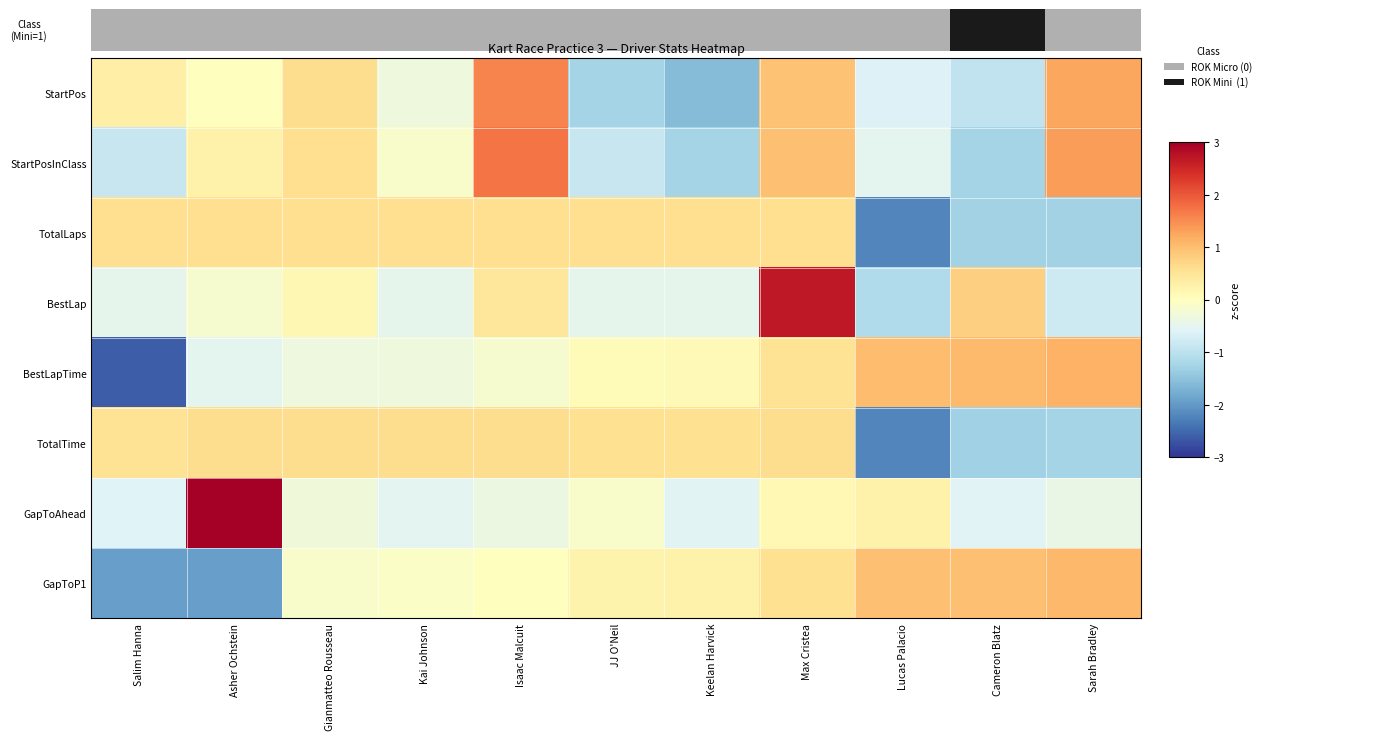

Reading left to right, extract all data points from this chart.

StartPos: Salim Hanna=0.3	Asher Ochstein=0.0	Gianmatteo Rousseau=0.6	Kai Johnson=-0.3	Isaac Malcuit=1.6	JJ O'Neil=-1.3	Keelan Harvick=-1.6	Max Cristea=0.9	Lucas Palacio=-0.6	Cameron Blatz=-0.9	Sarah Bradley=1.3
StartPosInClass: Salim Hanna=-0.9	Asher Ochstein=0.2	Gianmatteo Rousseau=0.6	Kai Johnson=-0.1	Isaac Malcuit=1.7	JJ O'Neil=-0.9	Keelan Harvick=-1.2	Max Cristea=1.0	Lucas Palacio=-0.5	Cameron Blatz=-1.2	Sarah Bradley=1.3
TotalLaps: Salim Hanna=0.6	Asher Ochstein=0.6	Gianmatteo Rousseau=0.6	Kai Johnson=0.6	Isaac Malcuit=0.6	JJ O'Neil=0.6	Keelan Harvick=0.6	Max Cristea=0.6	Lucas Palacio=-2.2	Cameron Blatz=-1.3	Sarah Bradley=-1.3
BestLap: Salim Hanna=-0.5	Asher Ochstein=-0.2	Gianmatteo Rousseau=0.1	Kai Johnson=-0.5	Isaac Malcuit=0.5	JJ O'Neil=-0.5	Keelan Harvick=-0.5	Max Cristea=2.7	Lucas Palacio=-1.1	Cameron Blatz=0.8	Sarah Bradley=-0.8
BestLapTime: Salim Hanna=-2.6	Asher Ochstein=-0.5	Gianmatteo Rousseau=-0.3	Kai Johnson=-0.3	Isaac Malcuit=-0.2	JJ O'Neil=0.1	Keelan Harvick=0.1	Max Cristea=0.5	Lucas Palacio=1.0	Cameron Blatz=1.0	Sarah Bradley=1.1
TotalTime: Salim Hanna=0.5	Asher Ochstein=0.6	Gianmatteo Rousseau=0.6	Kai Johnson=0.6	Isaac Malcuit=0.6	JJ O'Neil=0.6	Keelan Harvick=0.6	Max Cristea=0.6	Lucas Palacio=-2.2	Cameron Blatz=-1.3	Sarah Bradley=-1.2
GapToAhead: Salim Hanna=-0.6	Asher Ochstein=3.0	Gianmatteo Rousseau=-0.3	Kai Johnson=-0.5	Isaac Malcuit=-0.4	JJ O'Neil=-0.1	Keelan Harvick=-0.6	Max Cristea=0.1	Lucas Palacio=0.3	Cameron Blatz=-0.6	Sarah Bradley=-0.4
GapToP1: Salim Hanna=-1.9	Asher Ochstein=-1.9	Gianmatteo Rousseau=-0.1	Kai Johnson=-0.1	Isaac Malcuit=0.0	JJ O'Neil=0.2	Keelan Harvick=0.2	Max Cristea=0.6	Lucas Palacio=1.0	Cameron Blatz=1.0	Sarah Bradley=1.1